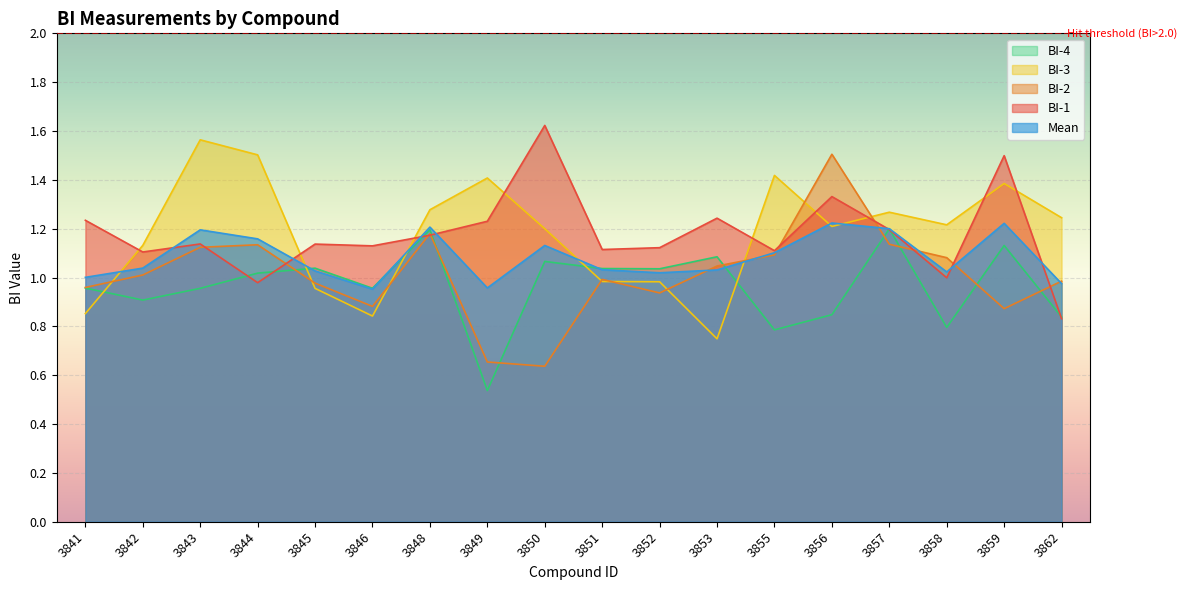

How many interior local valleys does the BI-3 series have?

4